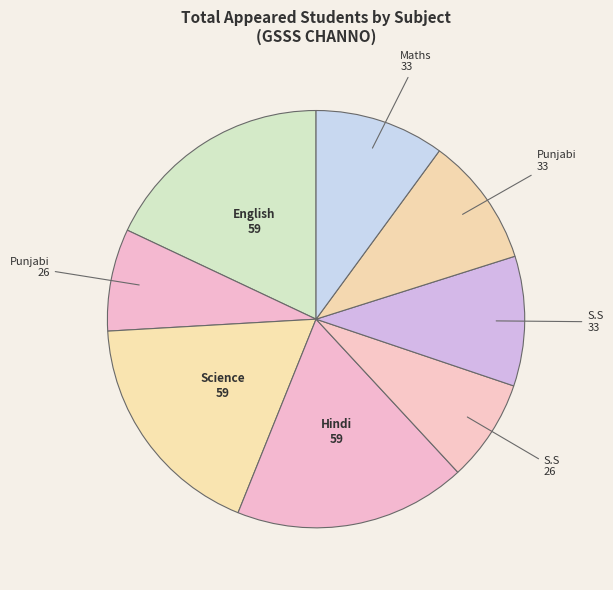

Count the number of slices in the pie.

8